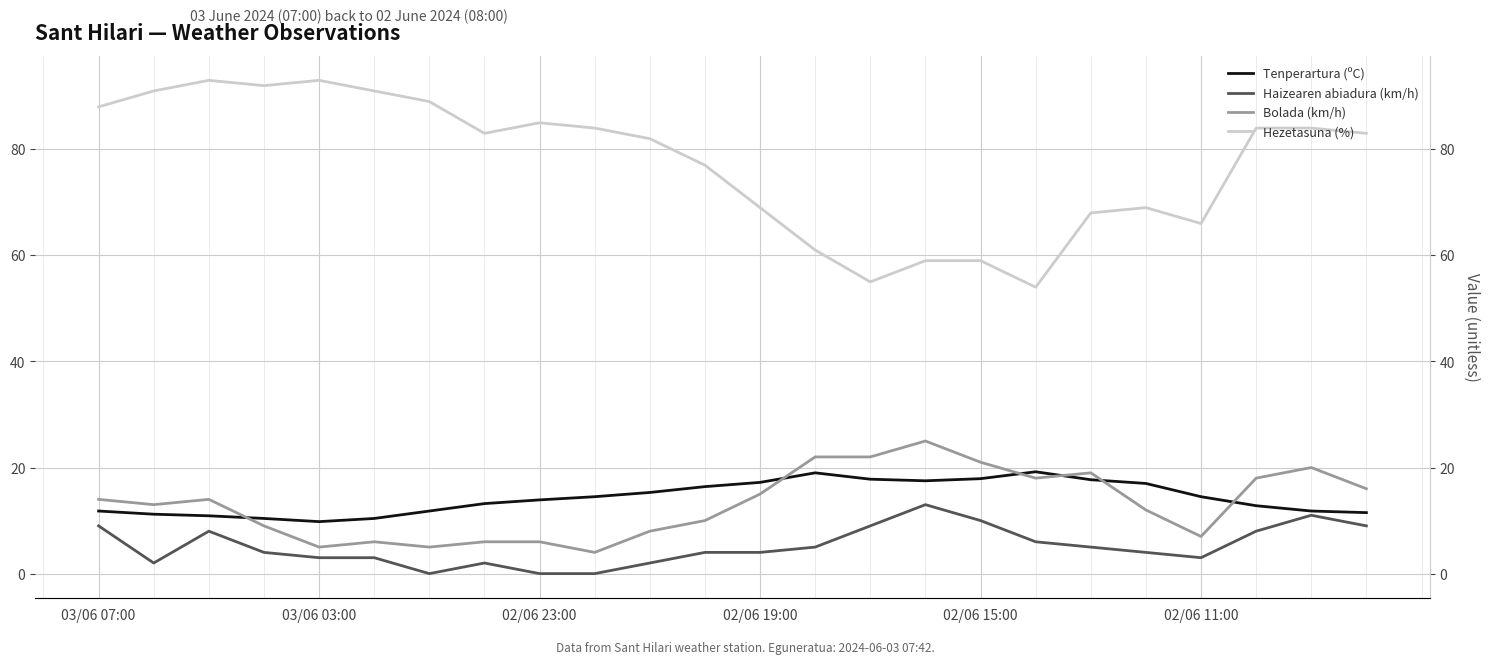

Read the Tenperartura (ºC) value at 10.

15.3